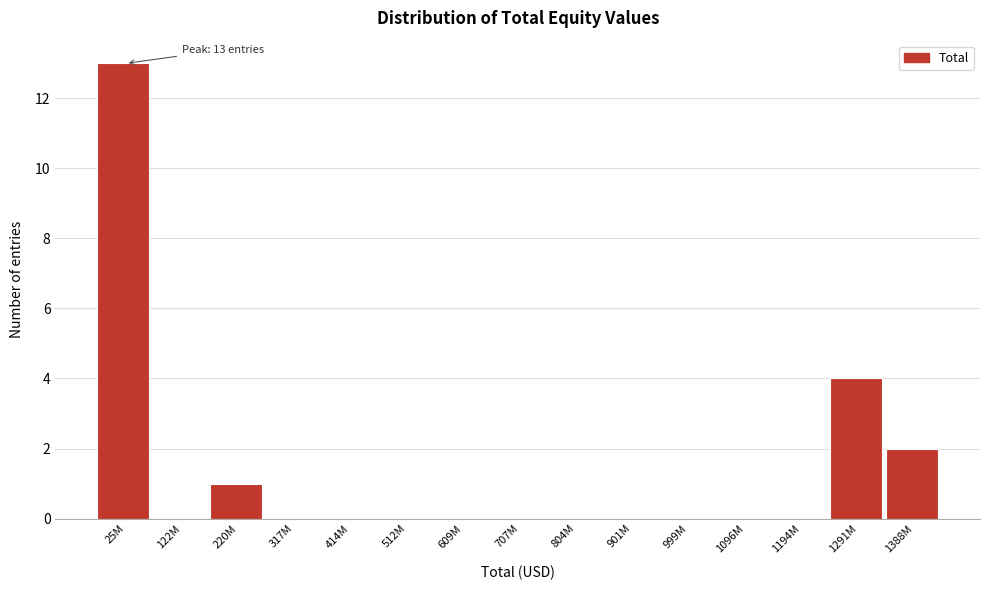

Reading left to right, transcribe all the data shown in this chart.

25M=13	122M=0	220M=1	317M=0	414M=0	512M=0	609M=0	707M=0	804M=0	901M=0	999M=0	1096M=0	1194M=0	1291M=4	1388M=2